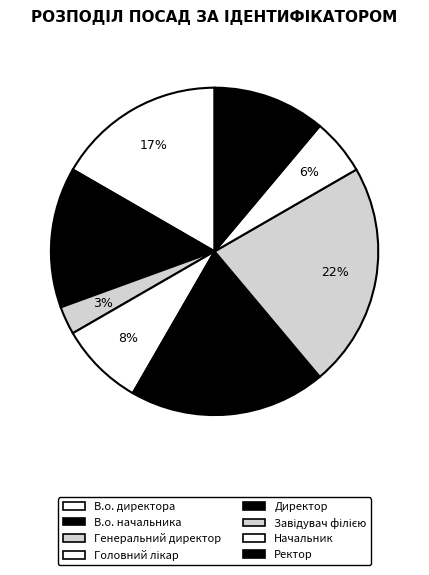

Which slice is the largest?

Завідувач філією